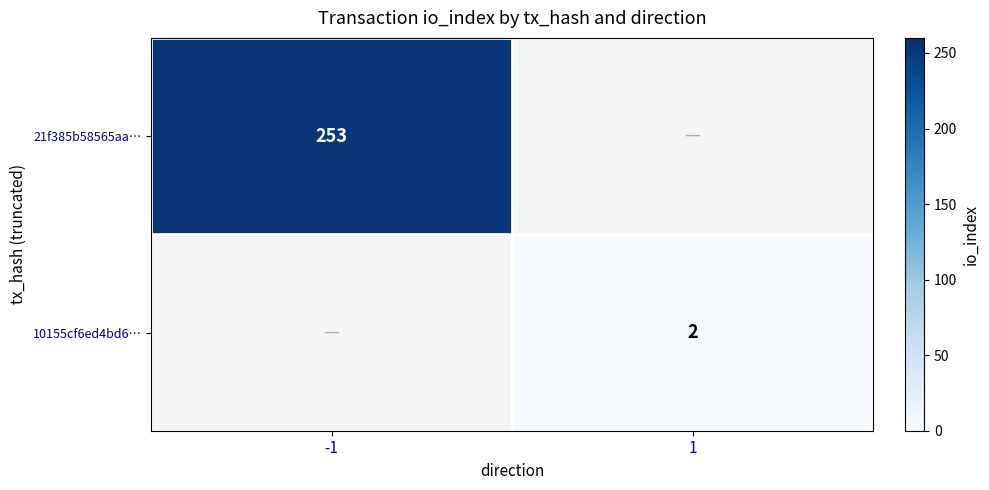

What is the minimum value shown in the chart?

2.0